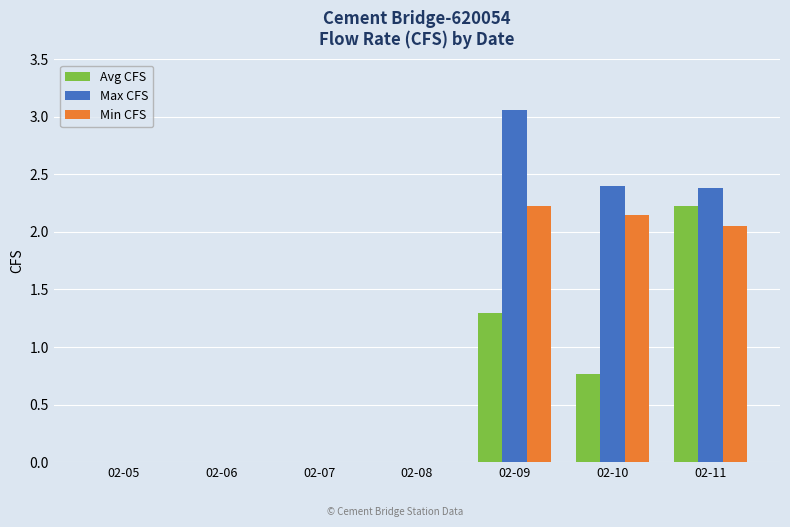

The Max CFS series shows 0.6 at 02-10. True or false?

False